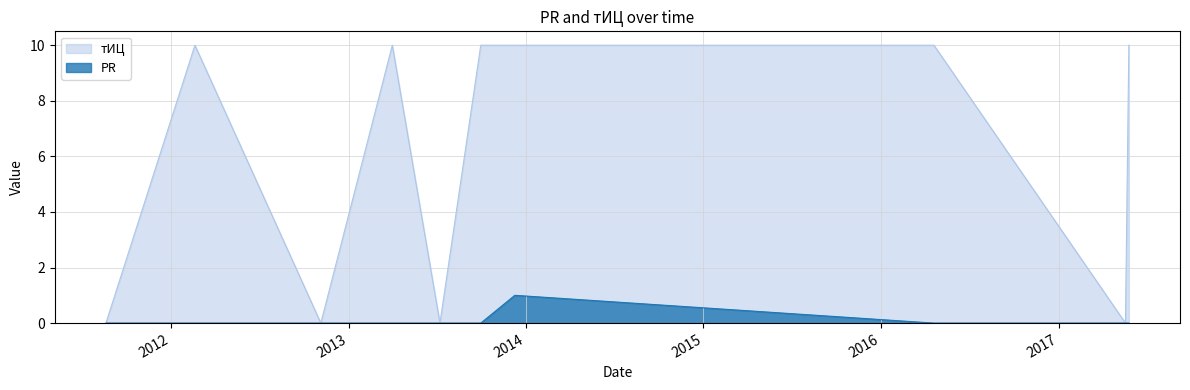

Reading left to right, what are all the values shown in this chart?

PR: 2011-08-21=0	2012-02-20=0	2012-11-05=0	2013-04-01=0	2013-07-08=0	2013-09-30=0	2013-12-09=1	2016-04-19=0	2017-05-18=0	2017-05-25=0
тИЦ: 2011-08-21=0	2012-02-20=10	2012-11-05=0	2013-04-01=10	2013-07-08=0	2013-09-30=10	2013-12-09=10	2016-04-19=10	2017-05-18=0	2017-05-25=10